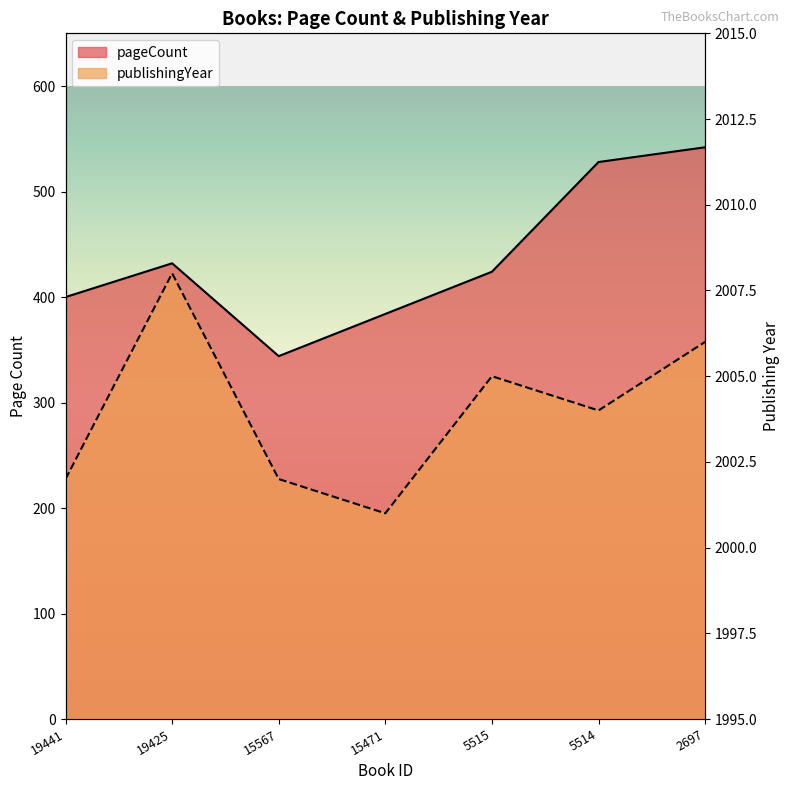

How many values in the pageCount series are below 424?

3